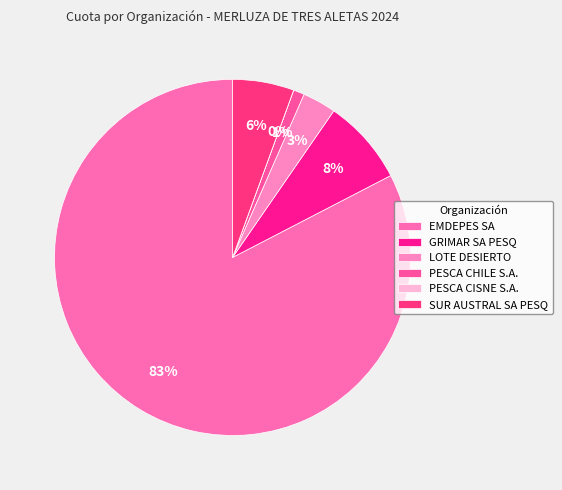

To the nearest percent, what is the difference between the PESCA CISNE S.A. and GRIMAR SA PESQ slice percentages?

8%